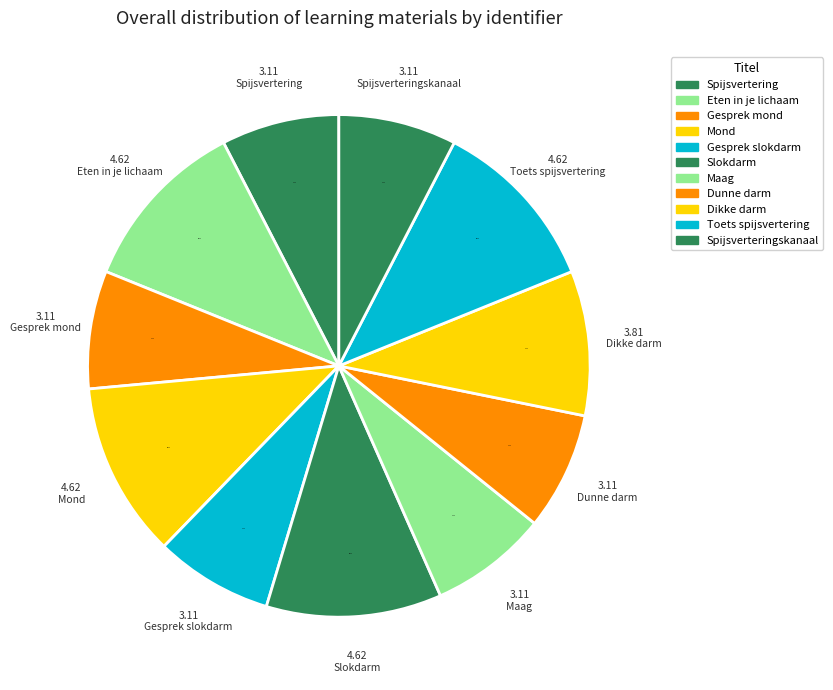

Which category has the biggest portion of the pie?

Toets spijsvertering